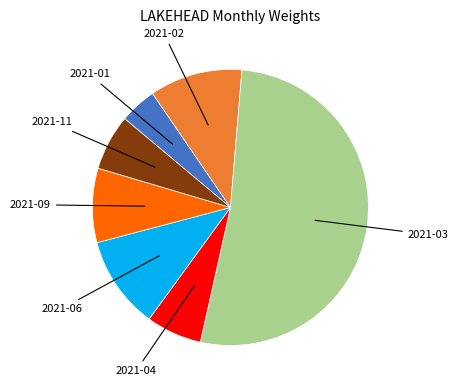

Is there a majority slice in this chart?

Yes